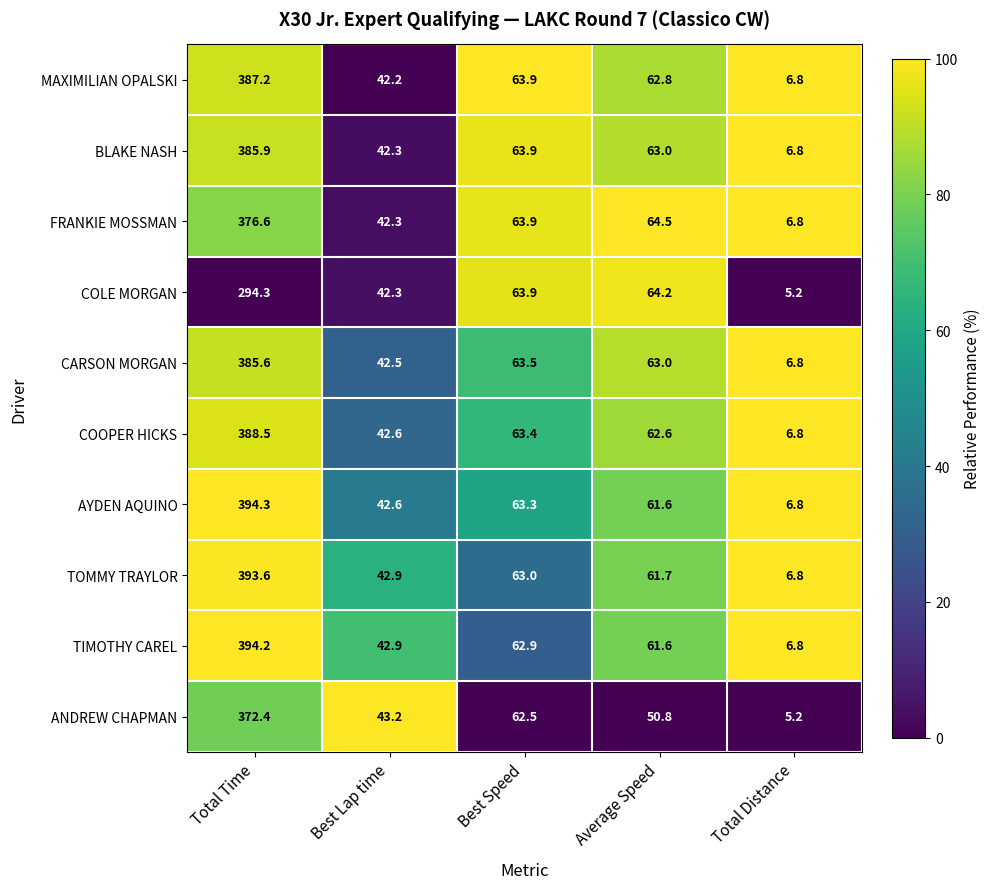

At which label does COLE MORGAN first exceed 63?

Total Time